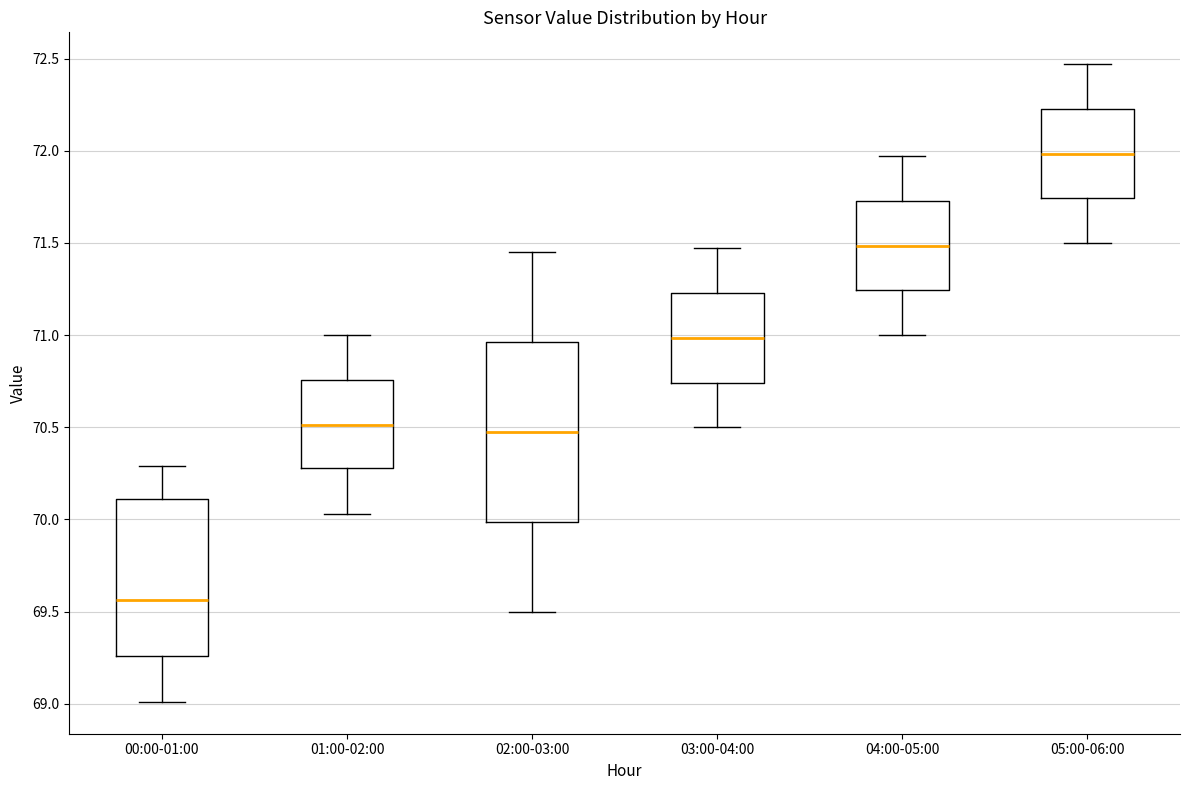

Which box is the tallest, from its lower edge to its upper edge?

02:00-03:00